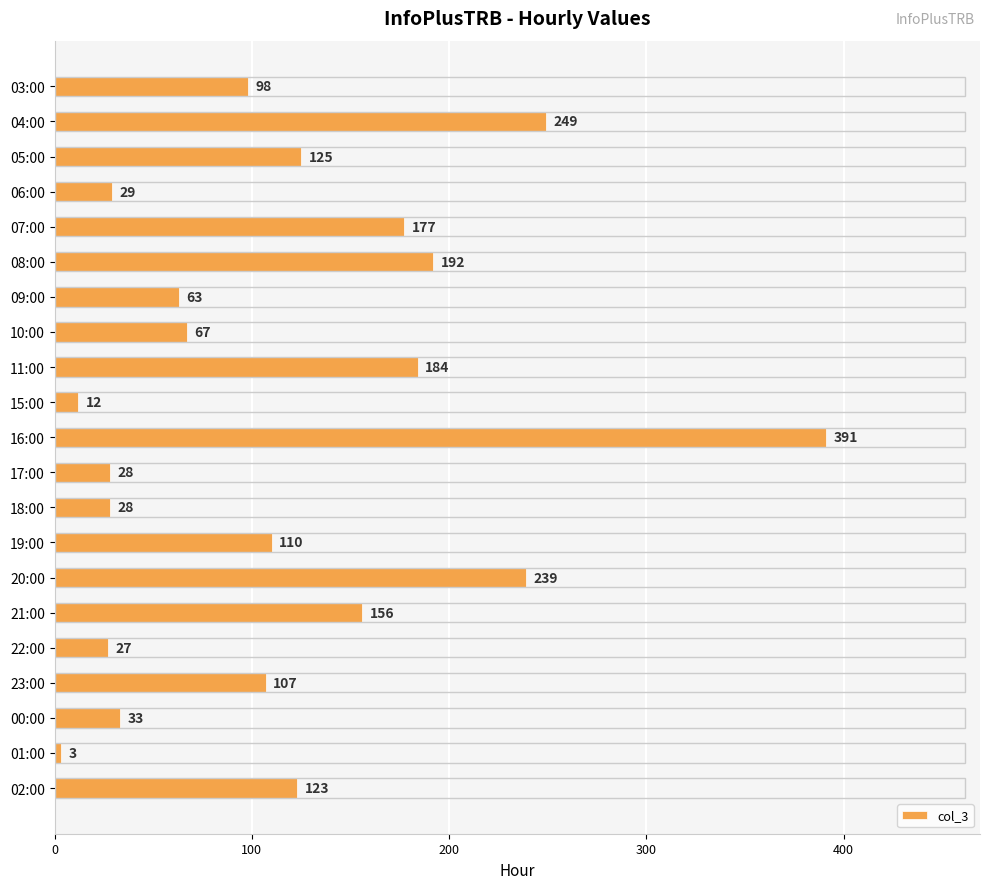

What is the change in value from 03:00 to 08:00?

+94